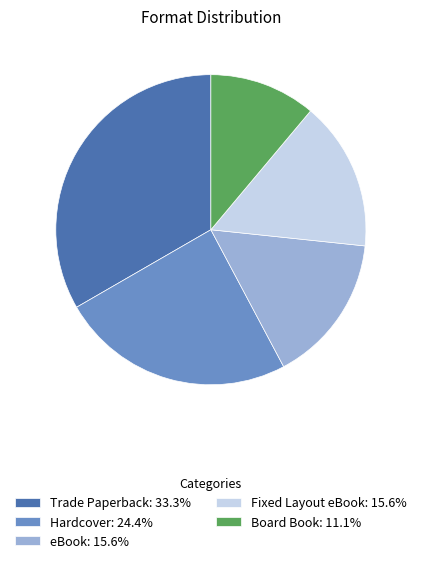

What is the ratio of the value at eBook: 15.6% to the value at Fixed Layout eBook: 15.6%?

1.0